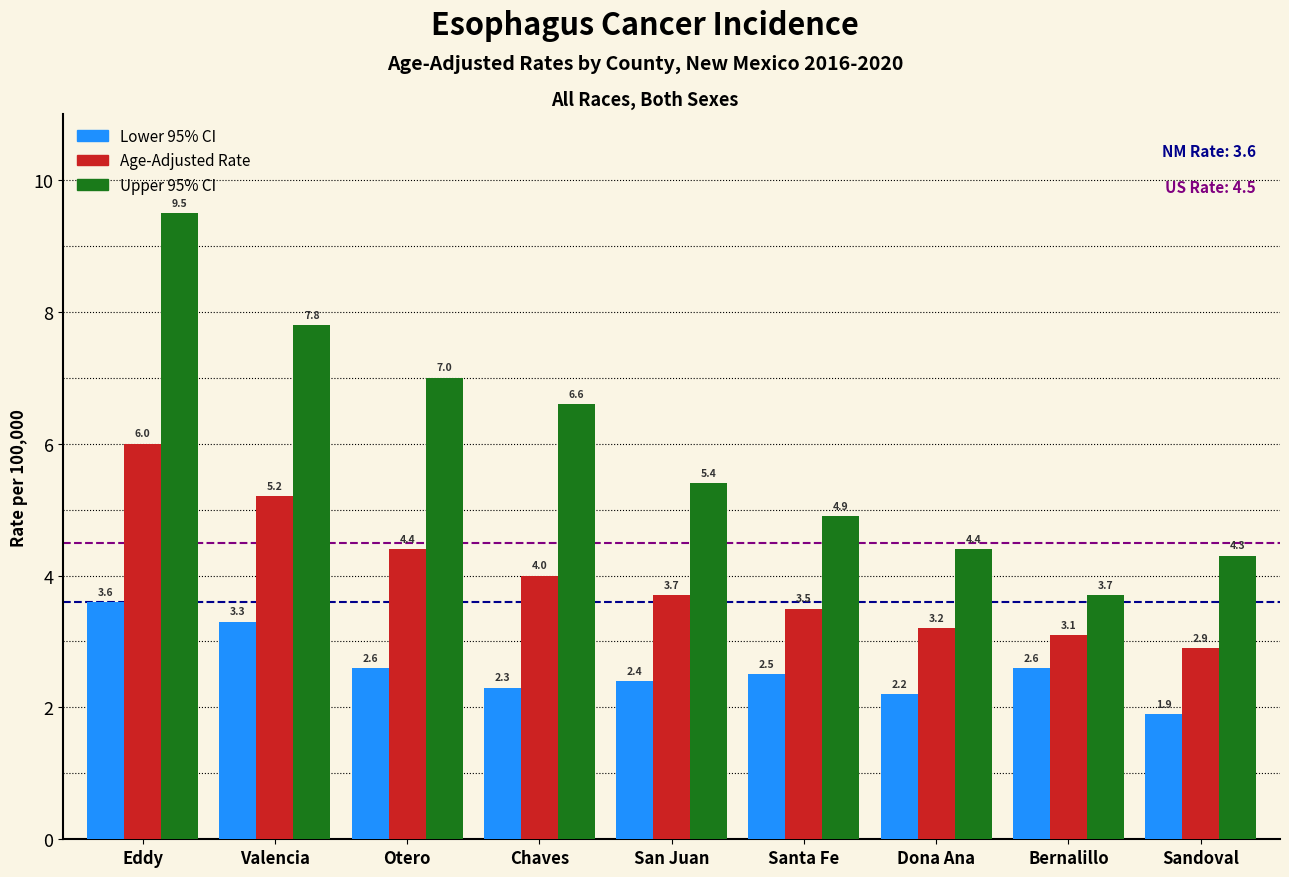

Reading right to left, transcribe all the data shown in this chart.

Lower 95% CI: 1.9	2.6	2.2	2.5	2.4	2.3	2.6	3.3	3.6
Age-Adjusted Rate: 2.9	3.1	3.2	3.5	3.7	4.0	4.4	5.2	6.0
Upper 95% CI: 4.3	3.7	4.4	4.9	5.4	6.6	7.0	7.8	9.5